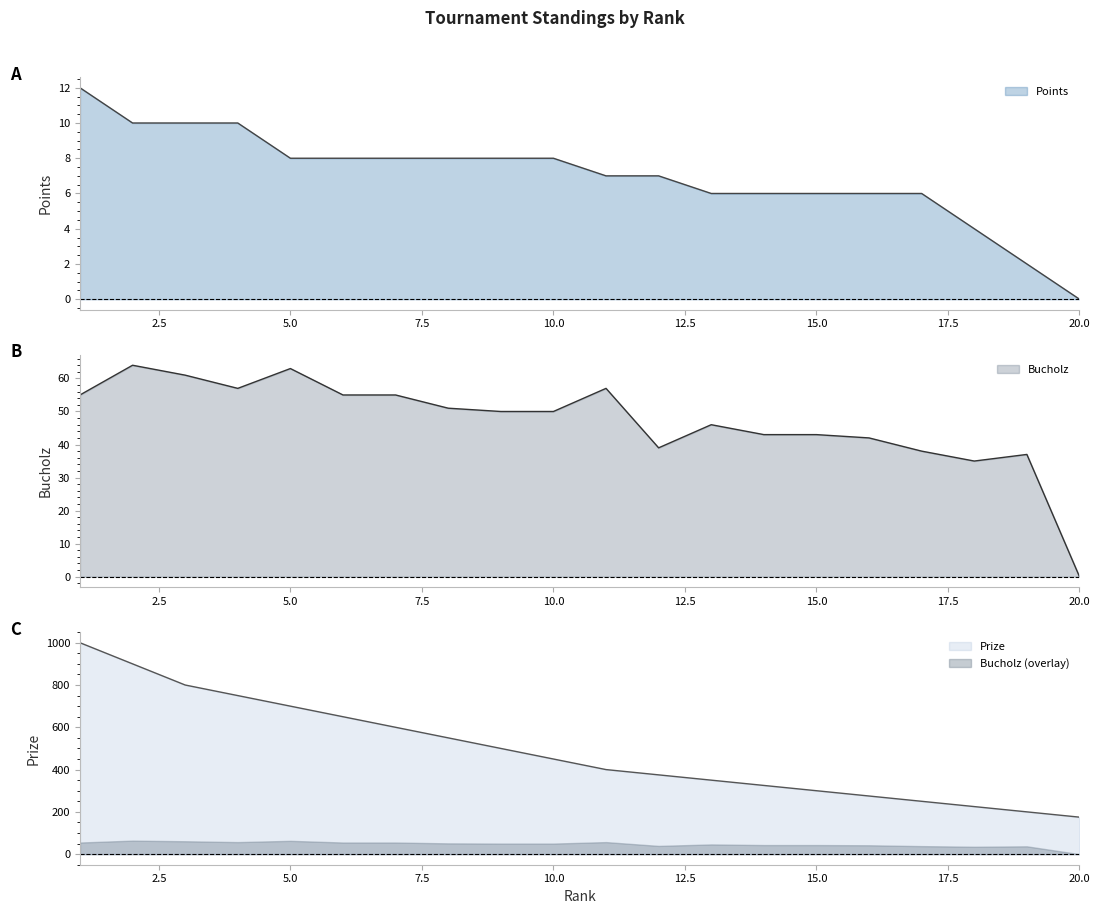

True or false: Prize has more than 2 points higher than both neighbors.

False